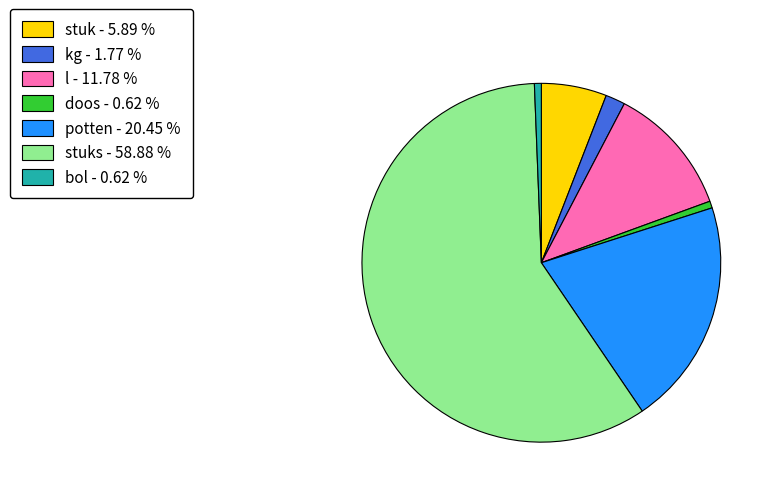

Approximately how many times larger is the value at stuk - 5.89 % compared to bol - 0.62 %?

9.5